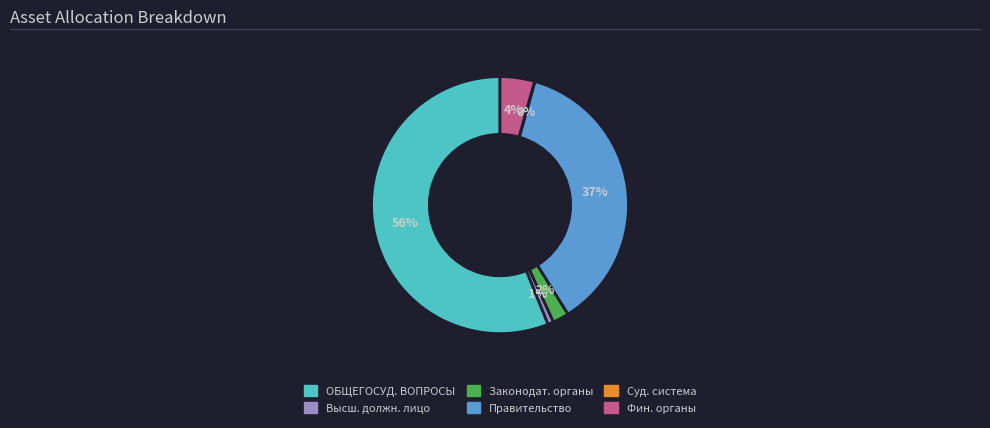

Is there any slice that represents more than half of the pie?

Yes